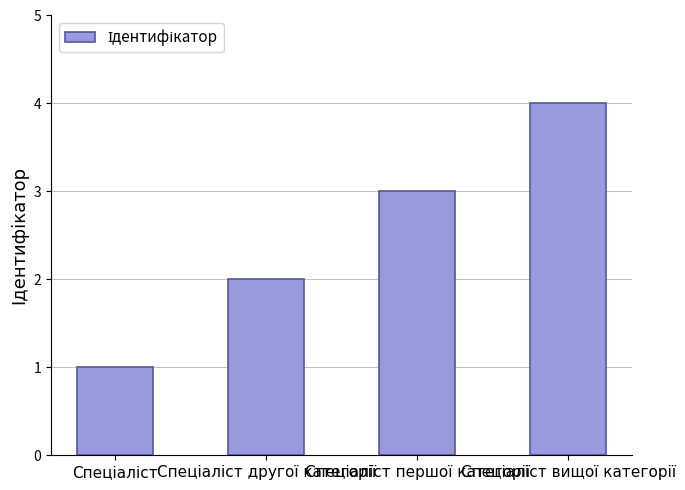

What is the greatest value displayed?

4